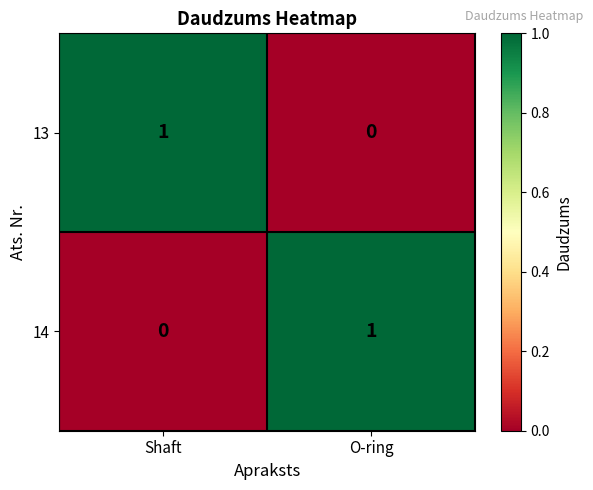

Rank the categories by 14 value from lowest to highest.

Shaft, O-ring